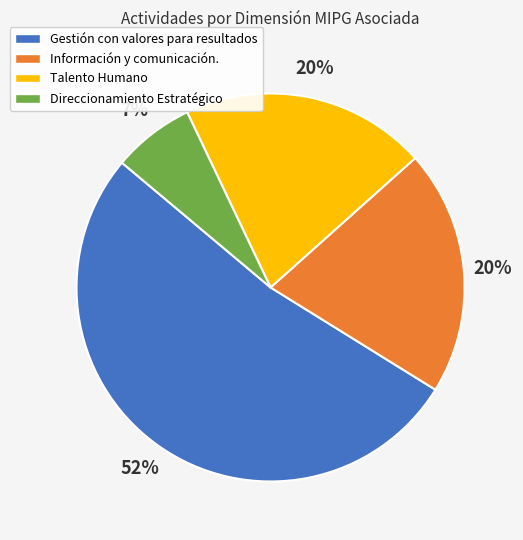

To the nearest percent, what is the average slice percentage?

25%